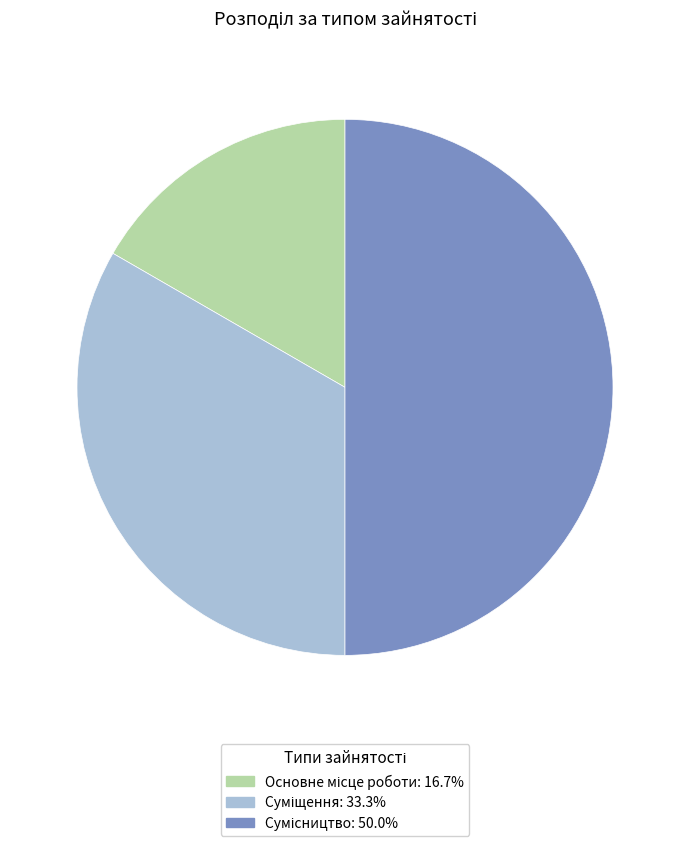

Combined, do Сумісництво and Основне місце роботи account for over 50%?

Yes